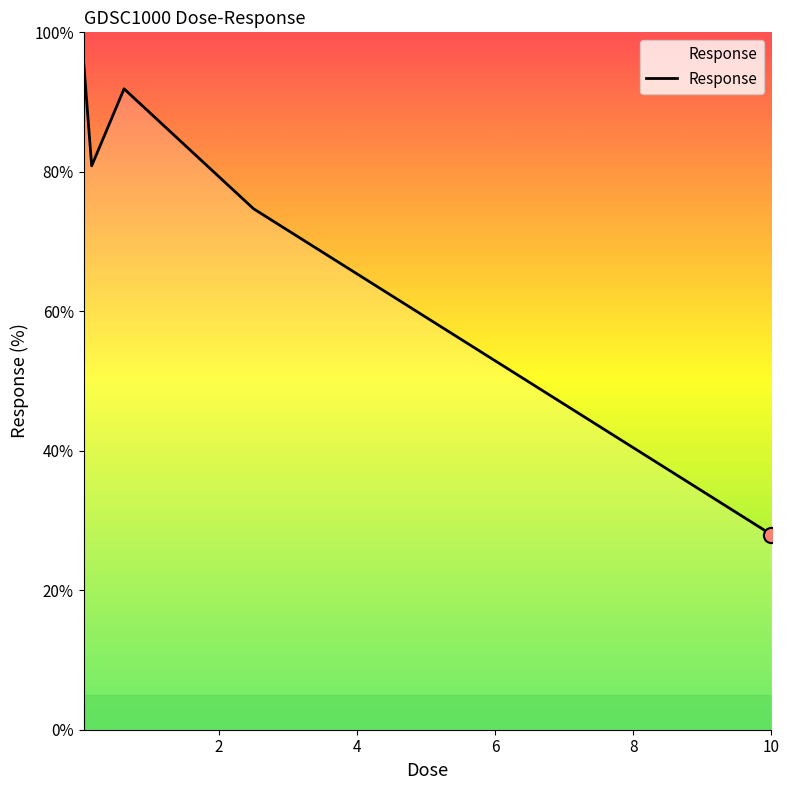

What is the difference between the maximum and minimum values?

67.9